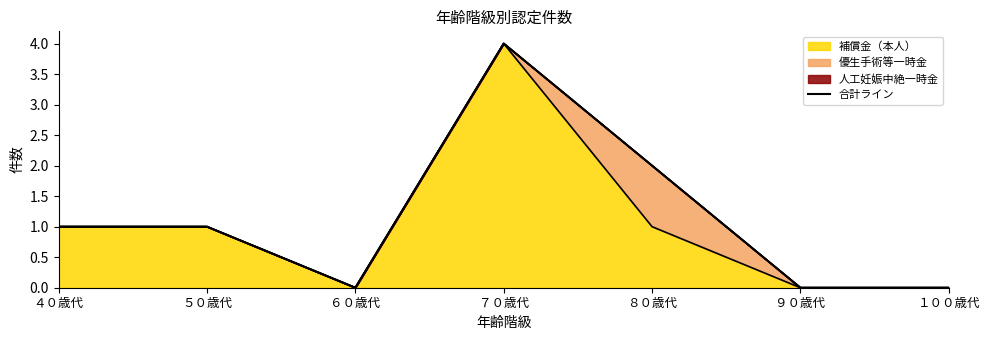

Rank the categories by value from highest to lowest.

７０歳代, ８０歳代, ４０歳代, ５０歳代, ６０歳代, ９０歳代, １００歳代